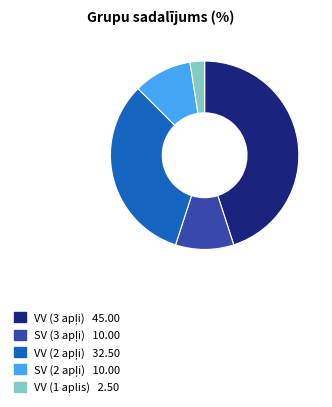

True or false: VV (1 aplis) accounts for 2% of the total.

True